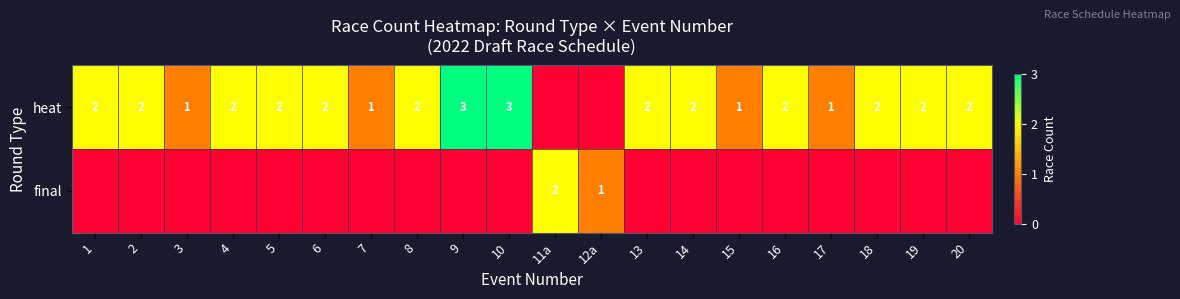

What is the sum of the heat values at 1 and 5?

4